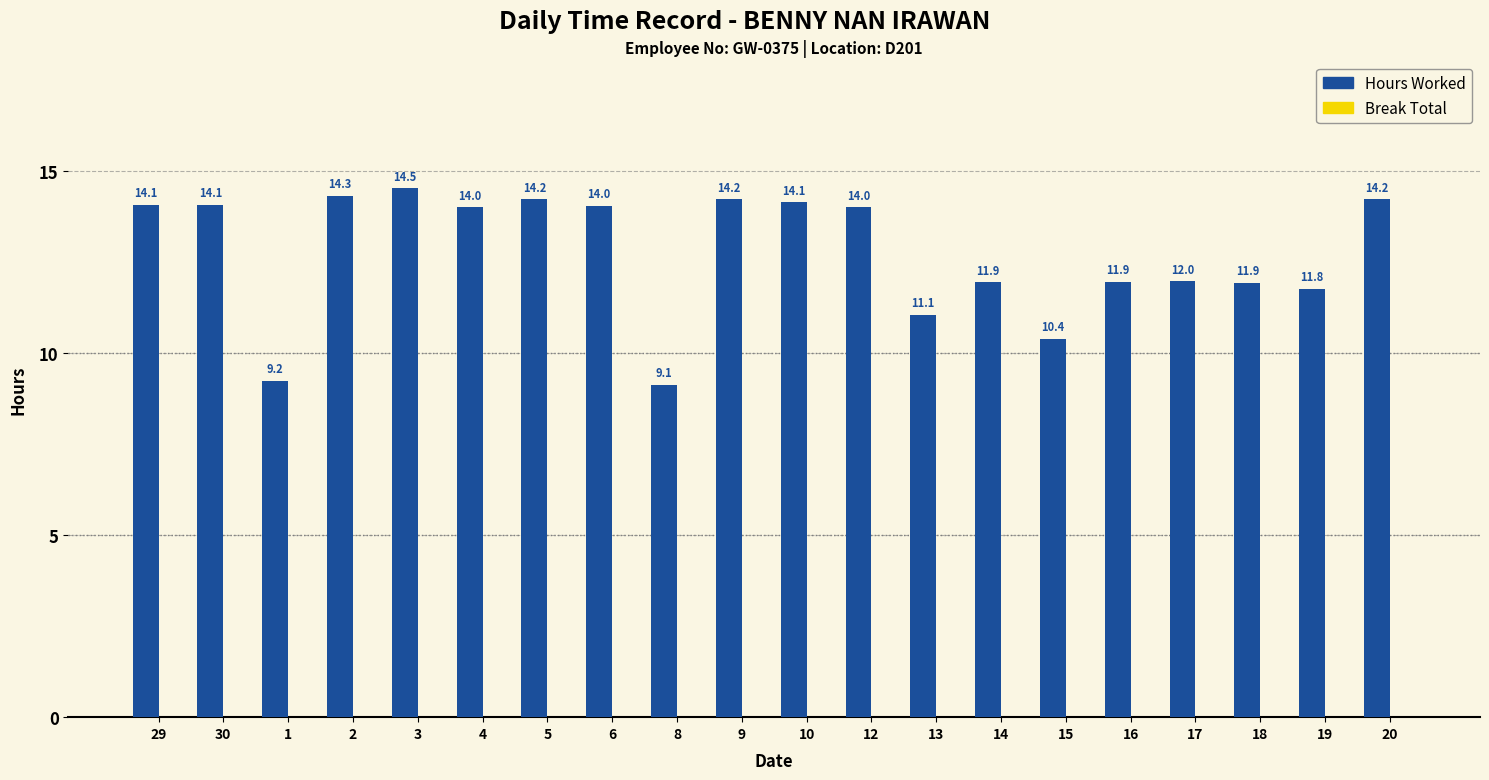

Are the bars horizontal?

No